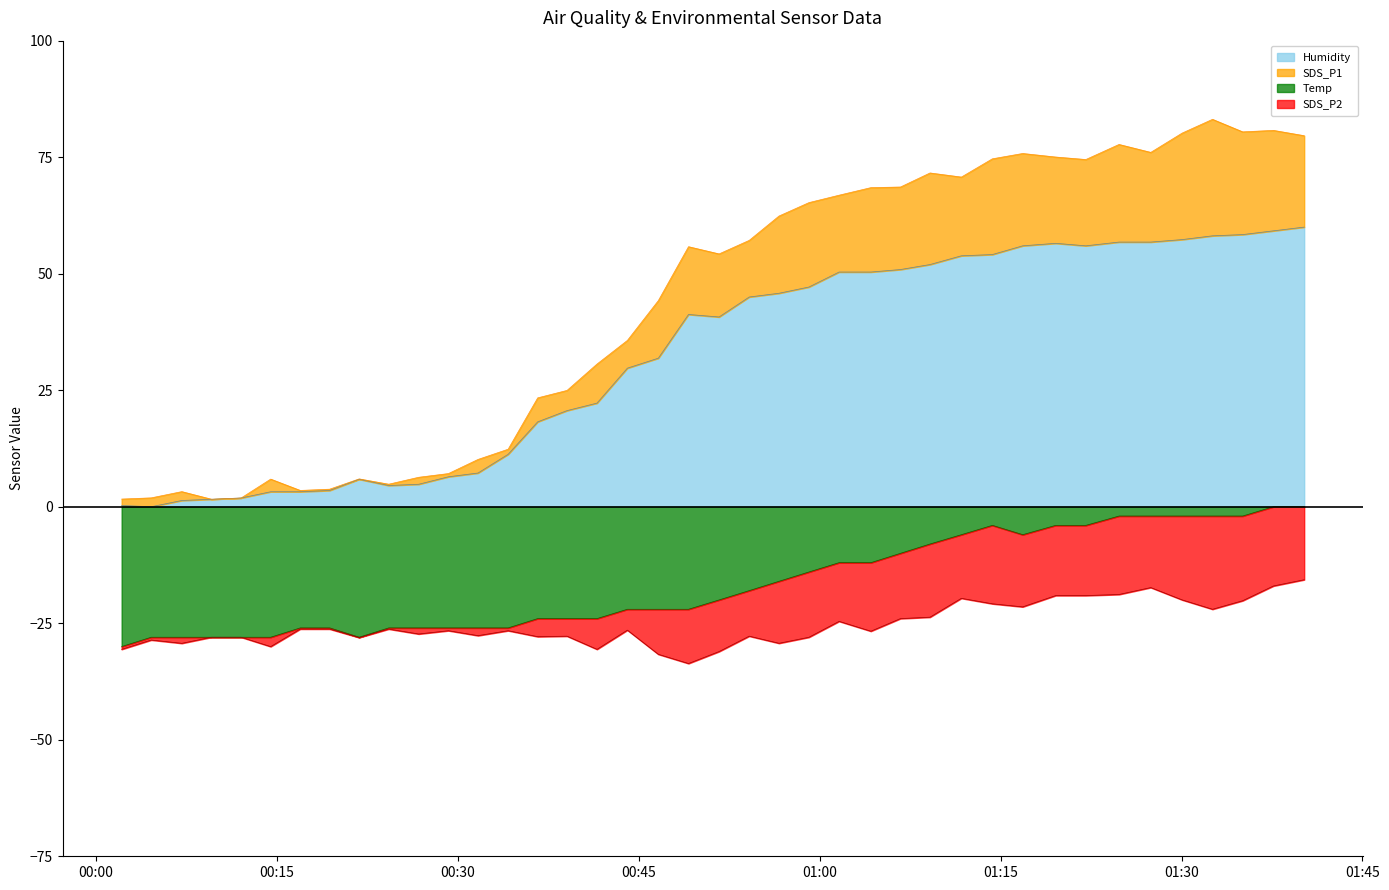

How many data points in SDS_P1 are above 55?

20